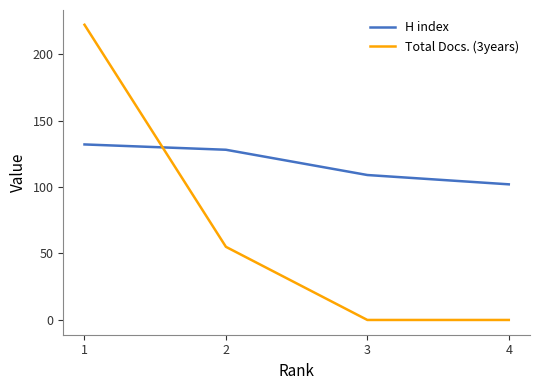

What is the approximate value of H index at 2, to the nearest 10?

130